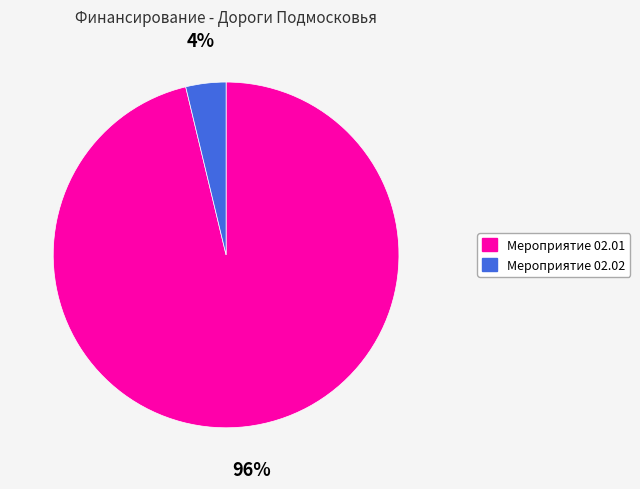

To the nearest percent, what is the difference between the largest and smallest slice percentages?

92%